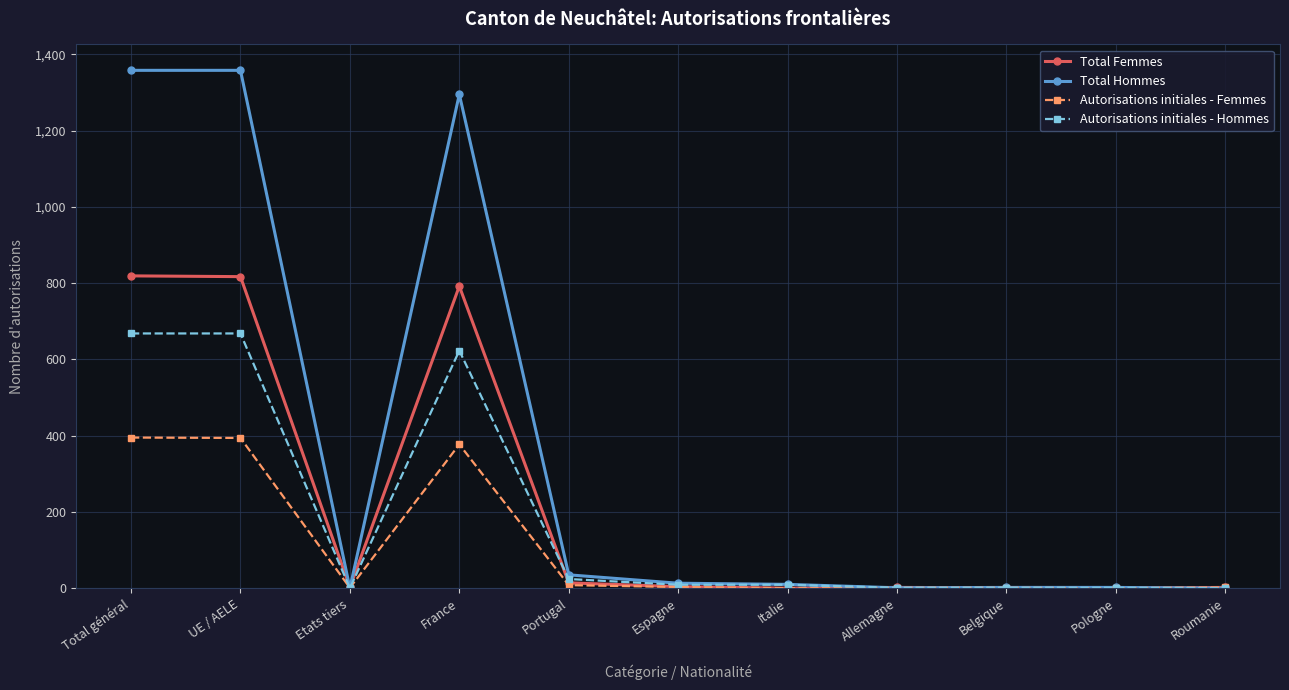

What position from the left is Etats tiers?

3